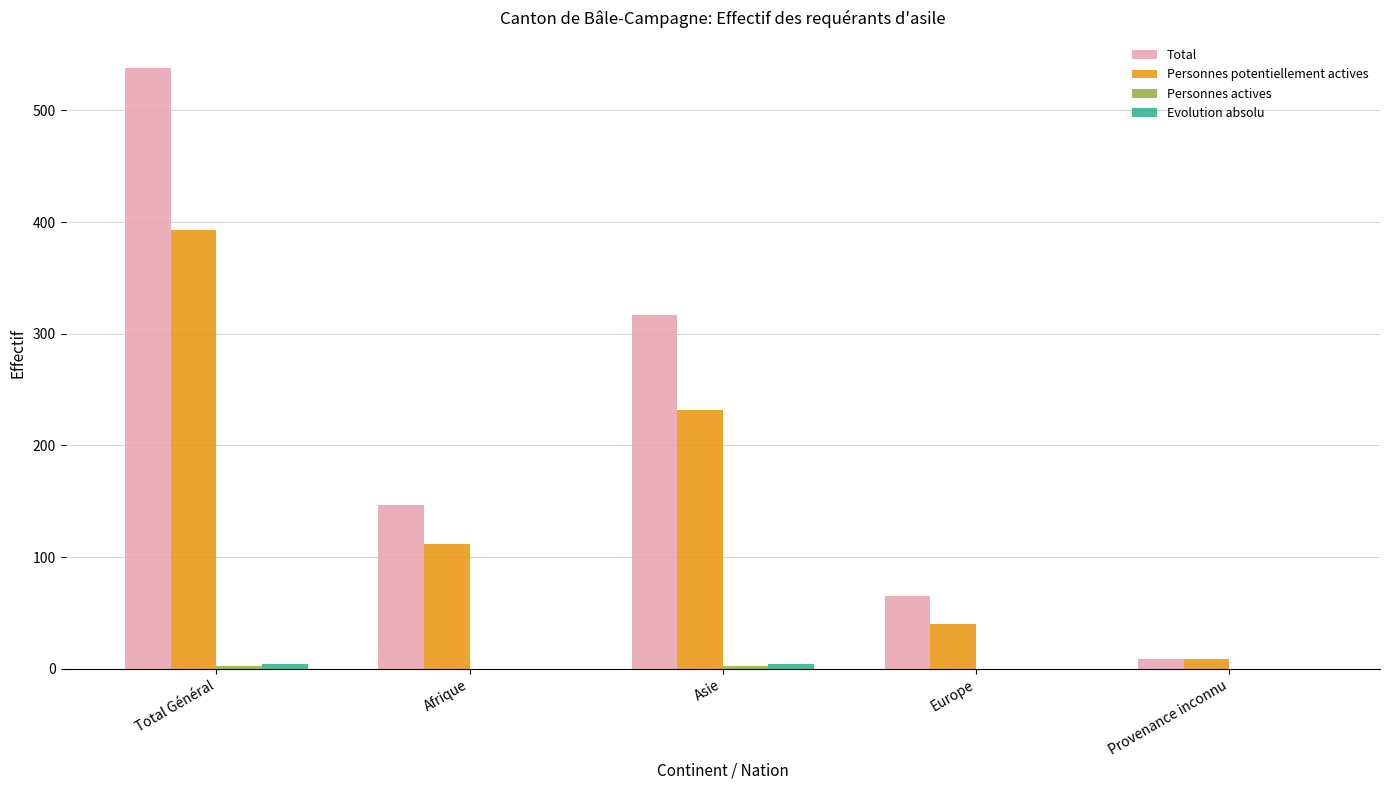

Where is Total nearest to the value 273?

Asie